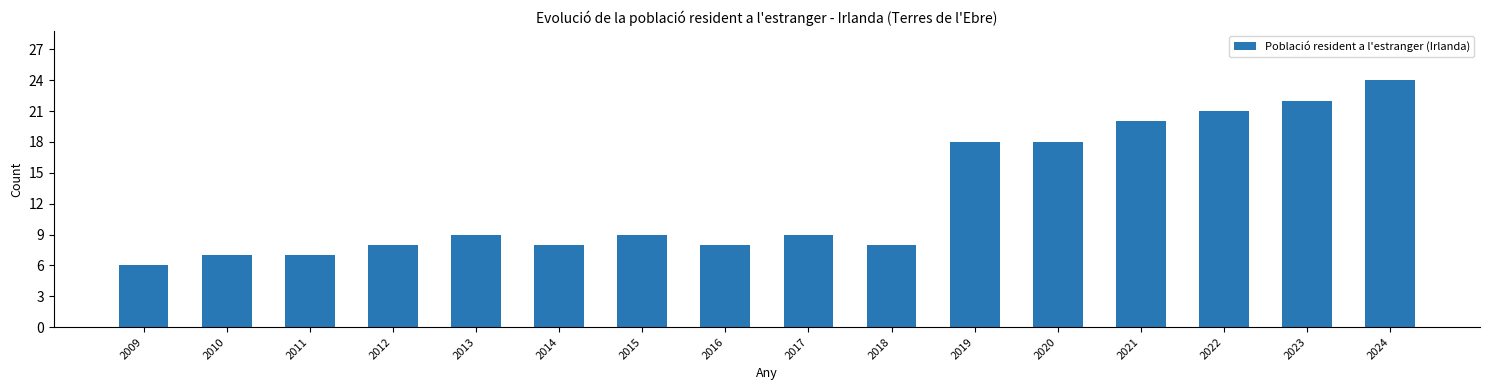

Reading right to left, list all the values displayed in this chart.

24	22	21	20	18	18	8	9	8	9	8	9	8	7	7	6